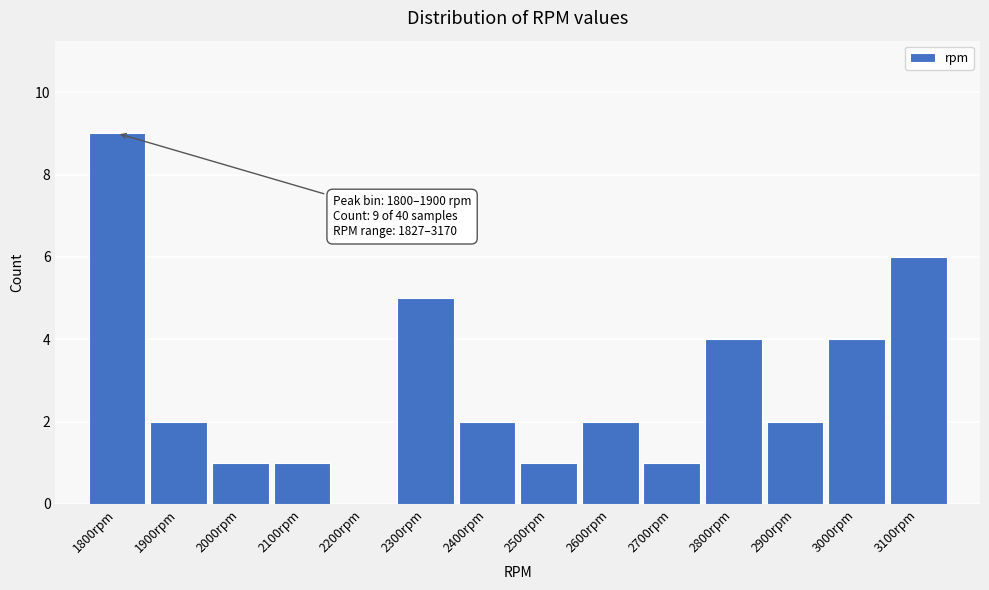

Reading right to left, transcribe all the data shown in this chart.

3100rpm=6	3000rpm=4	2900rpm=2	2800rpm=4	2700rpm=1	2600rpm=2	2500rpm=1	2400rpm=2	2300rpm=5	2200rpm=0	2100rpm=1	2000rpm=1	1900rpm=2	1800rpm=9